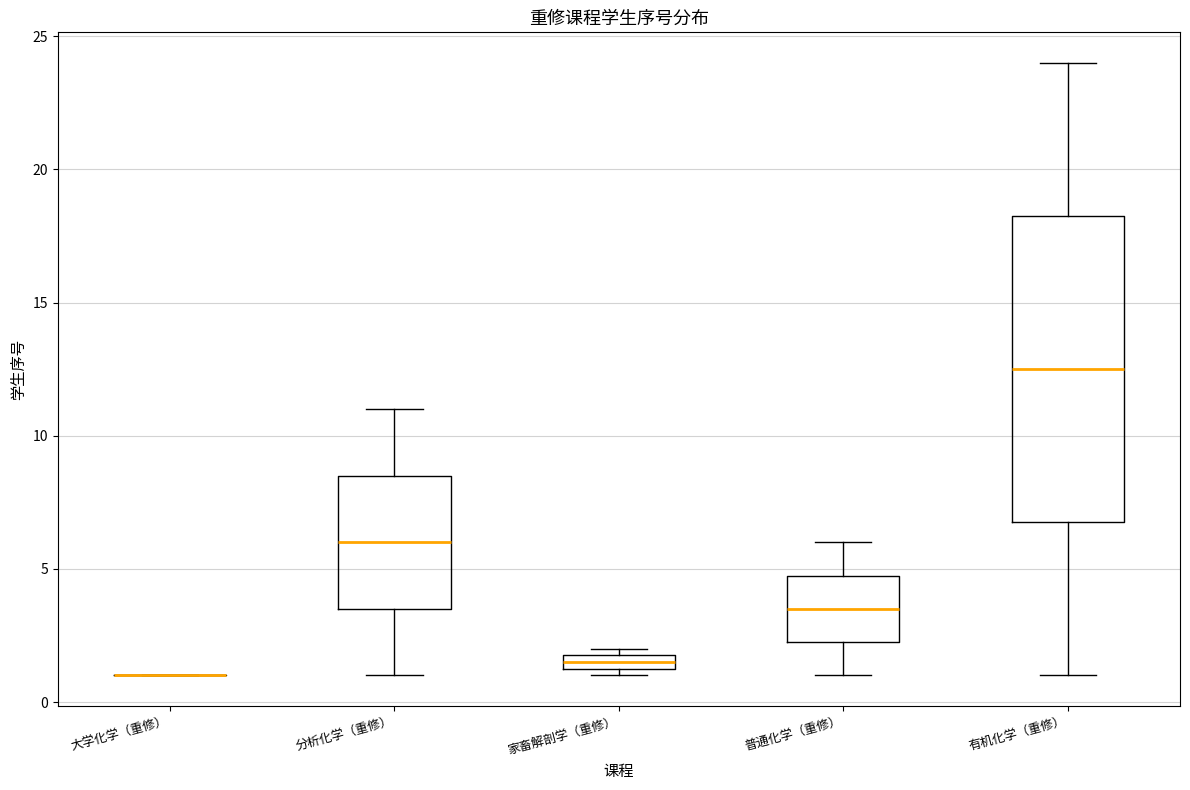

Which box is the tallest, from its lower edge to its upper edge?

有机化学（重修）